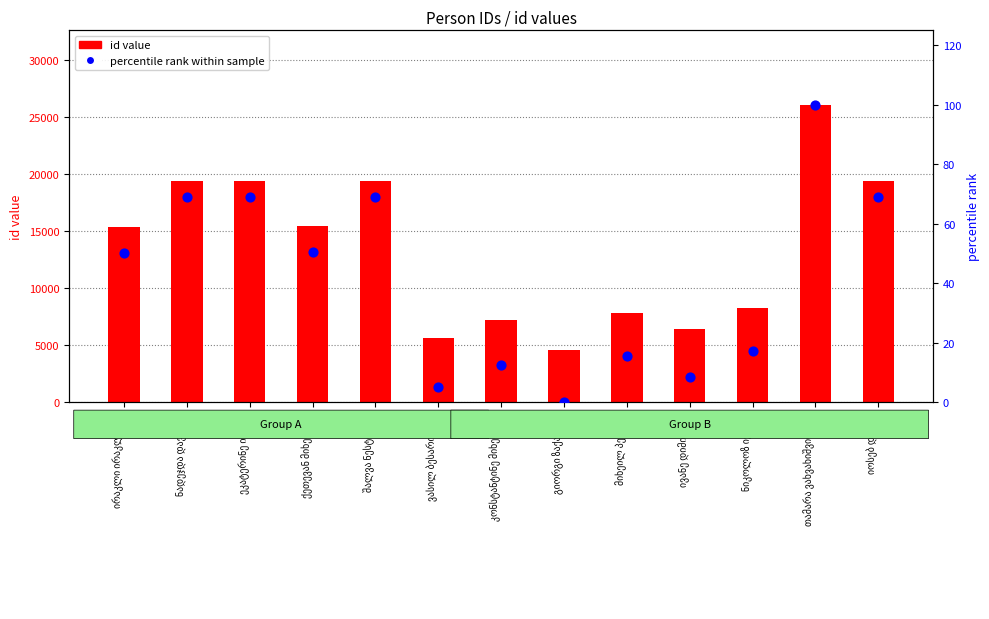

Which series contains the highest Y value?

id